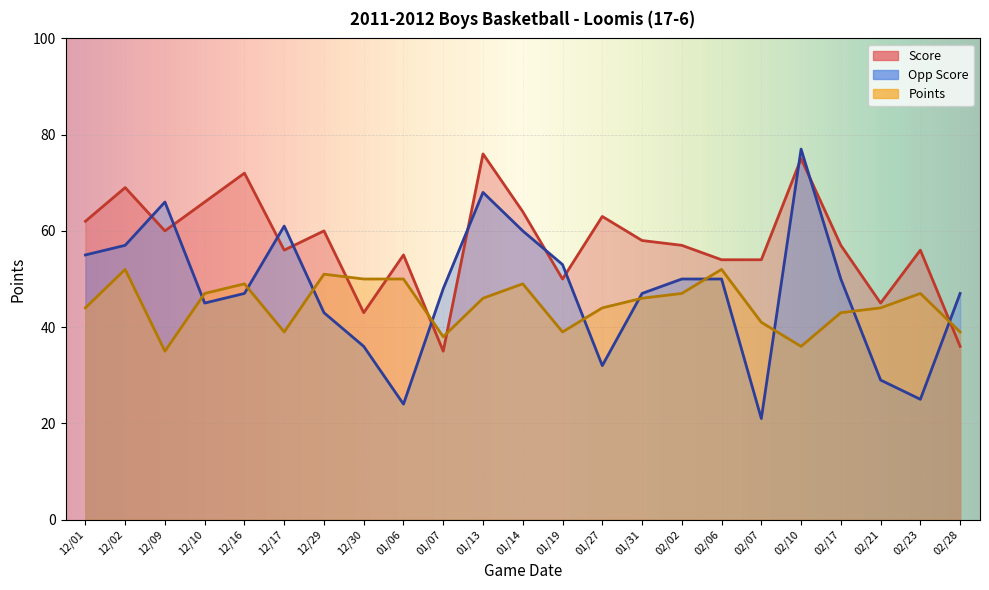

What is the lowest value of the Opp Score series?

21